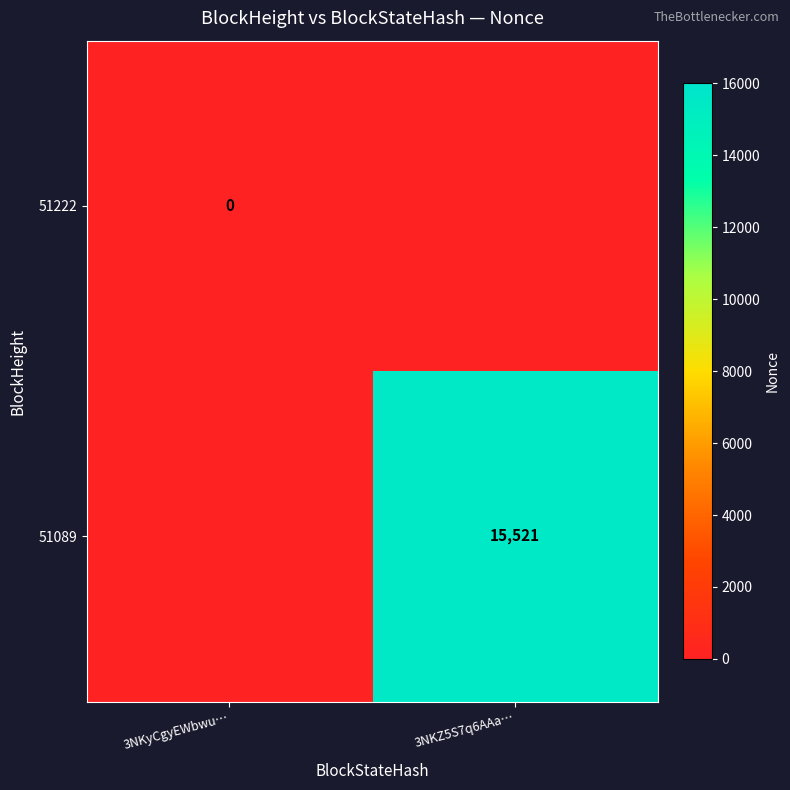

The 51089 series shows 27311 at 3NKZ5S7q6AAa…. True or false?

False